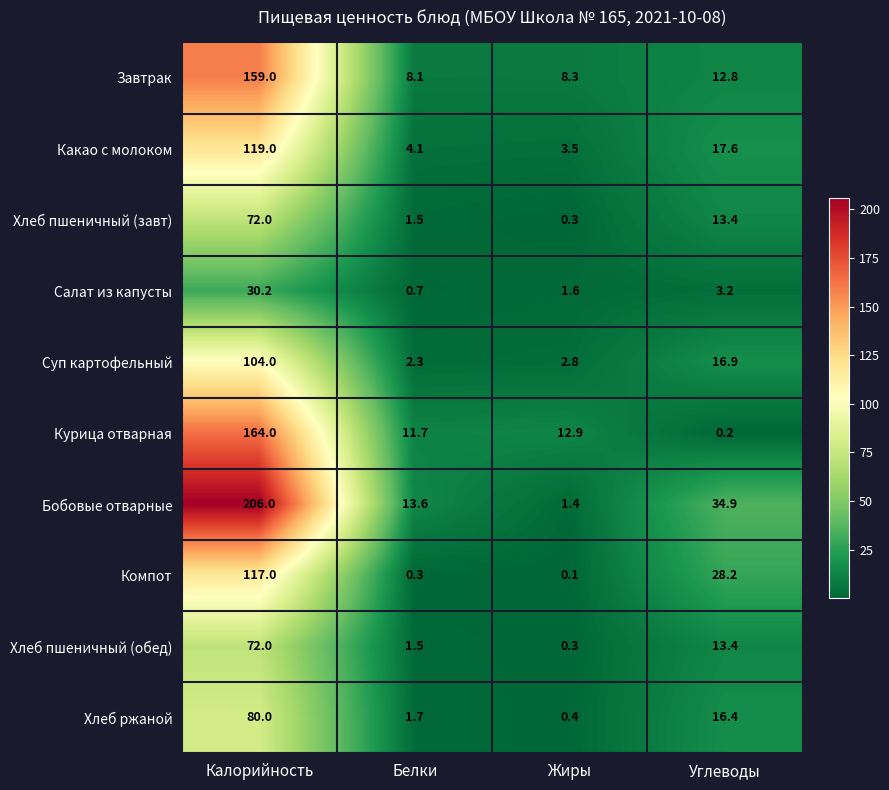

What is the total value across all series at Калорийность?

1123.2